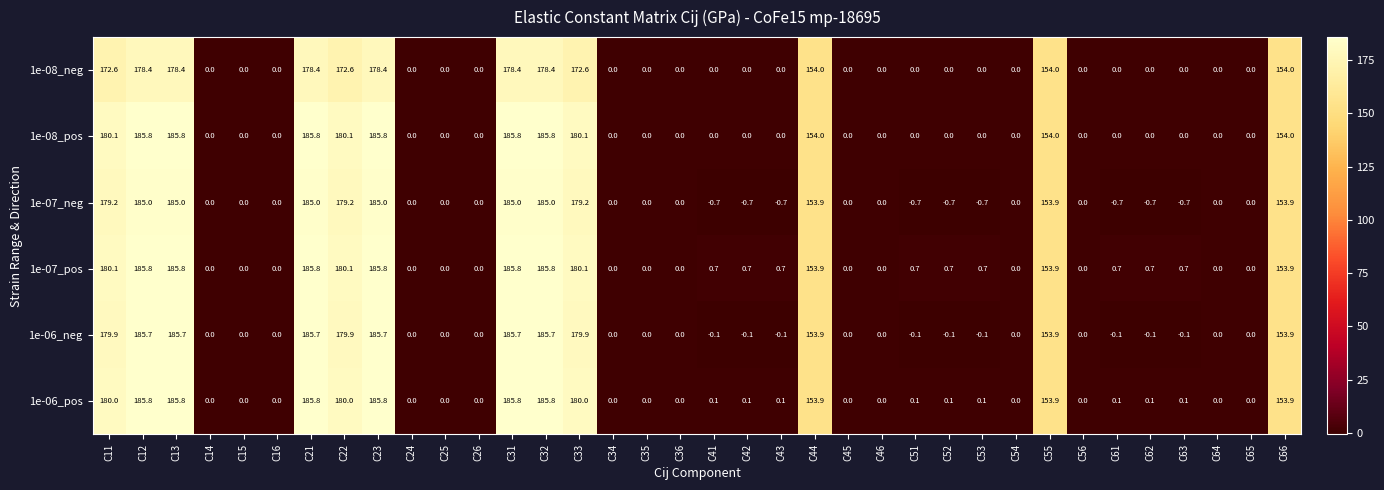

What is the average value of the 1e-07_pos series?

59.0